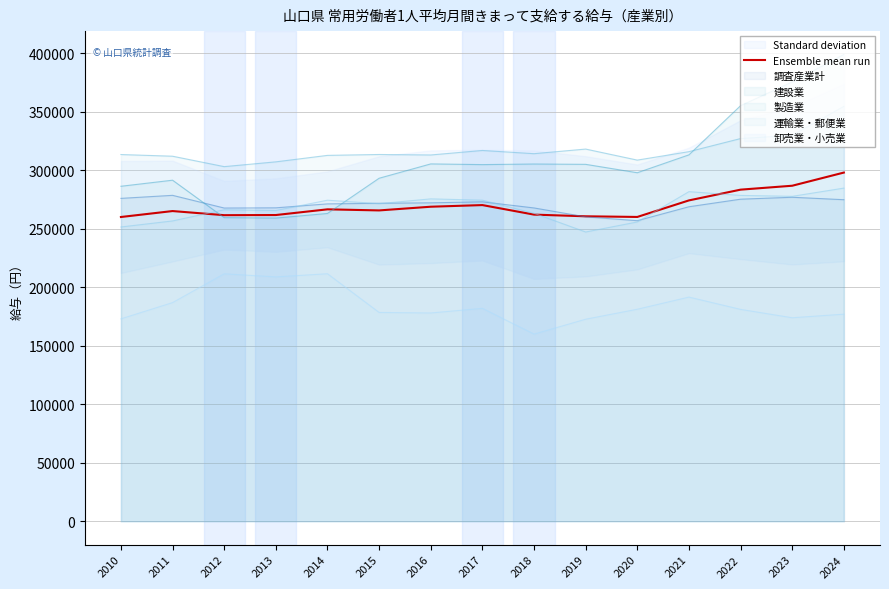

Approximately how many times larger is the value at 2016 compared to 2020?

1.0